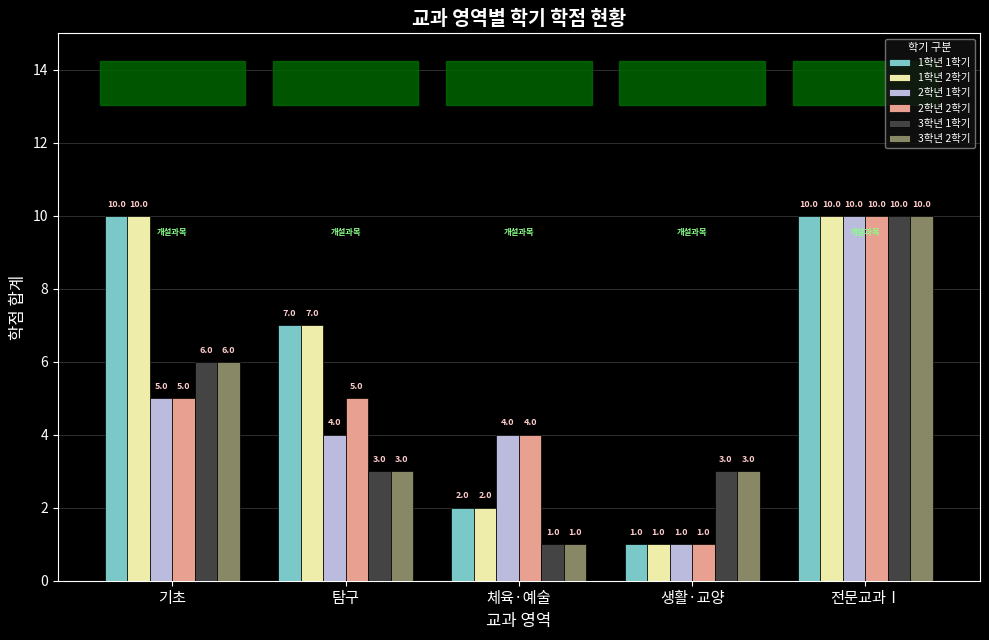

What is the spread (max minus min) of values at 체육·예술?

3